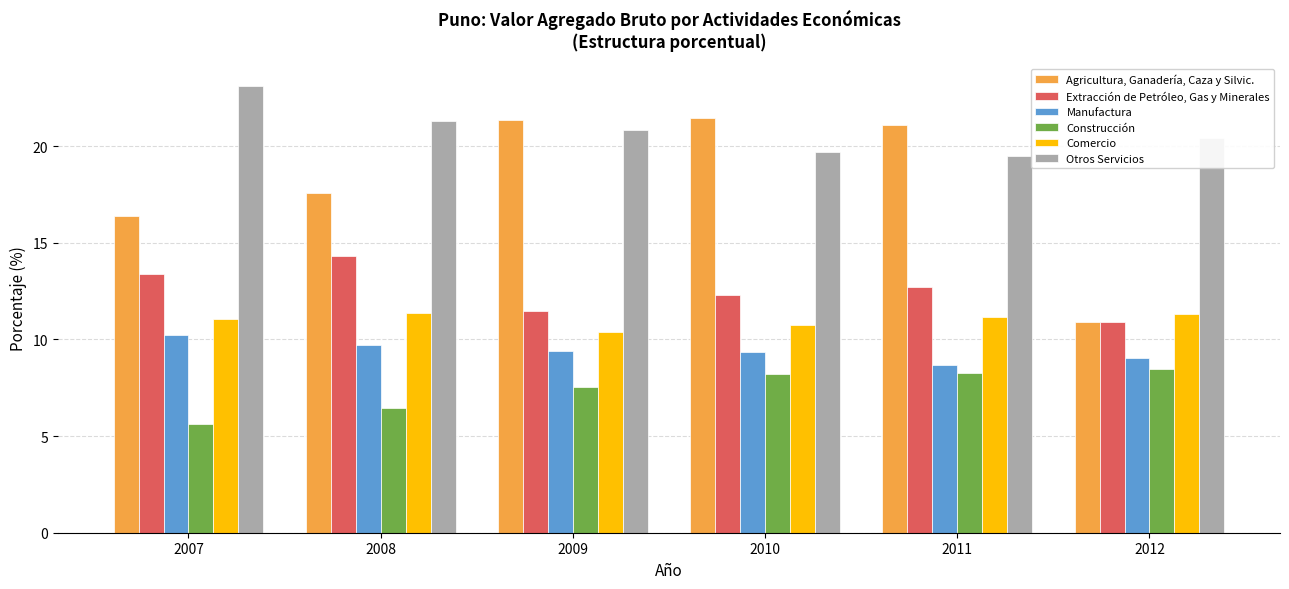

At how many categories does at least one series exceed 14?

6